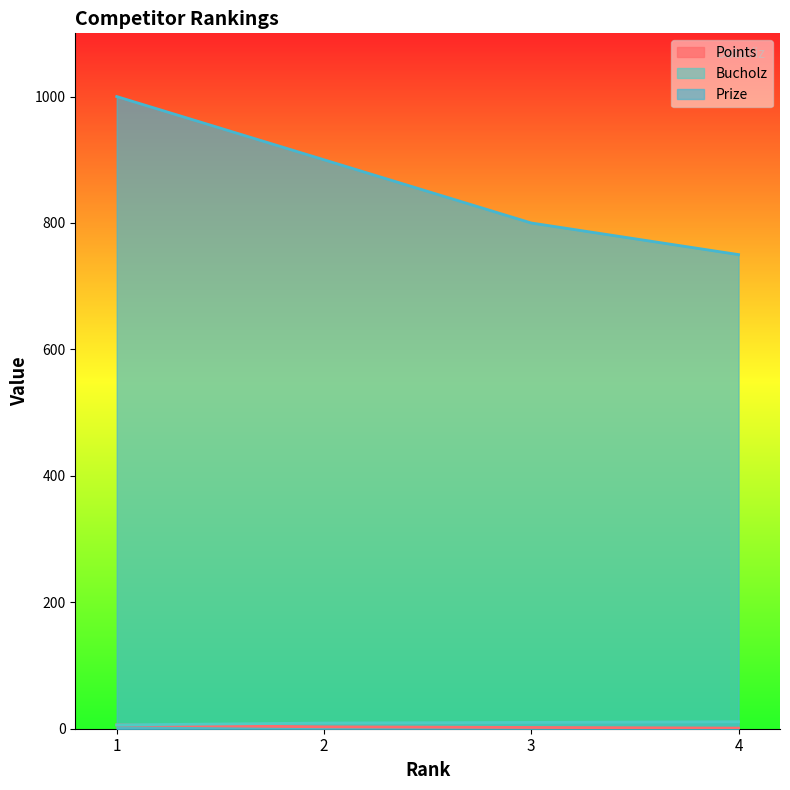

At which label does Points first exceed 3?

1